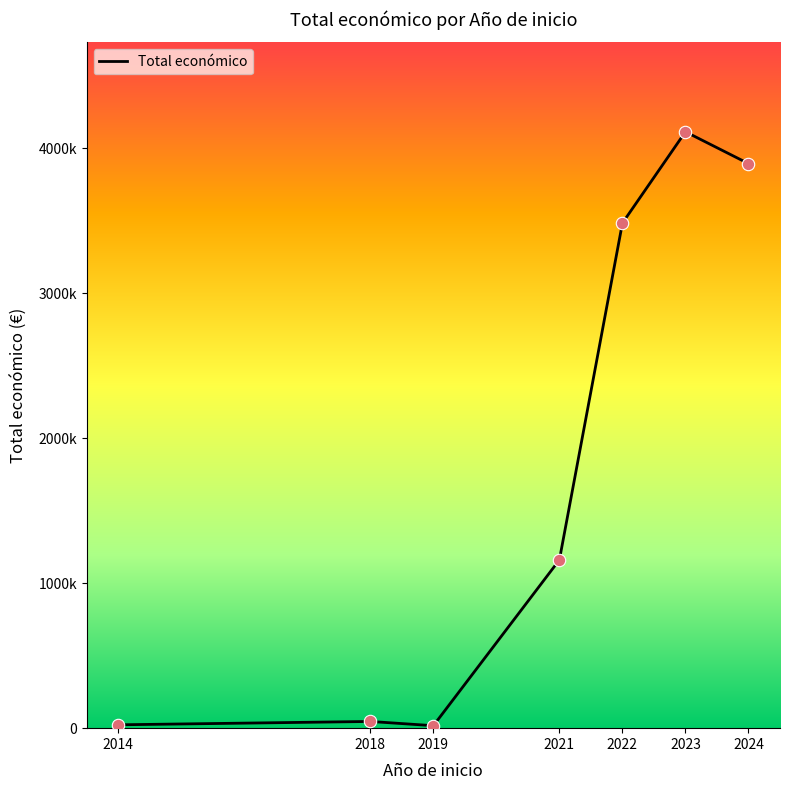

What is the ratio of the value at 2022 to the value at 2023?

0.8